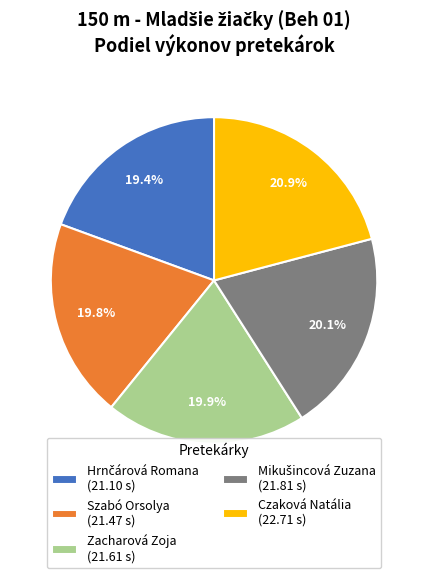

Does Czaková Natália account for over 50% of the chart?

No